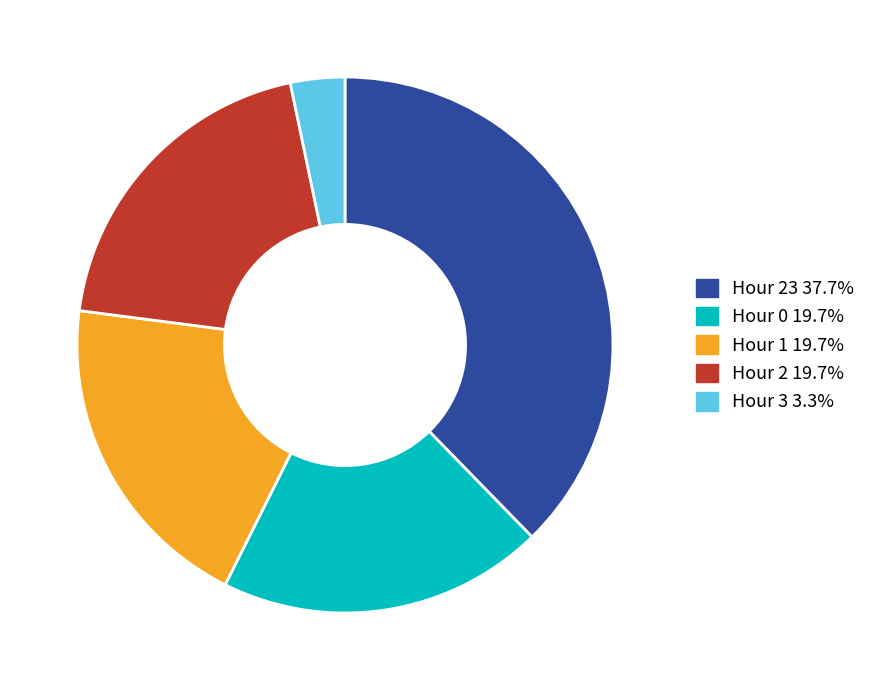

Do Hour 2 19.7% and Hour 1 19.7% together represent more than half of the pie?

No